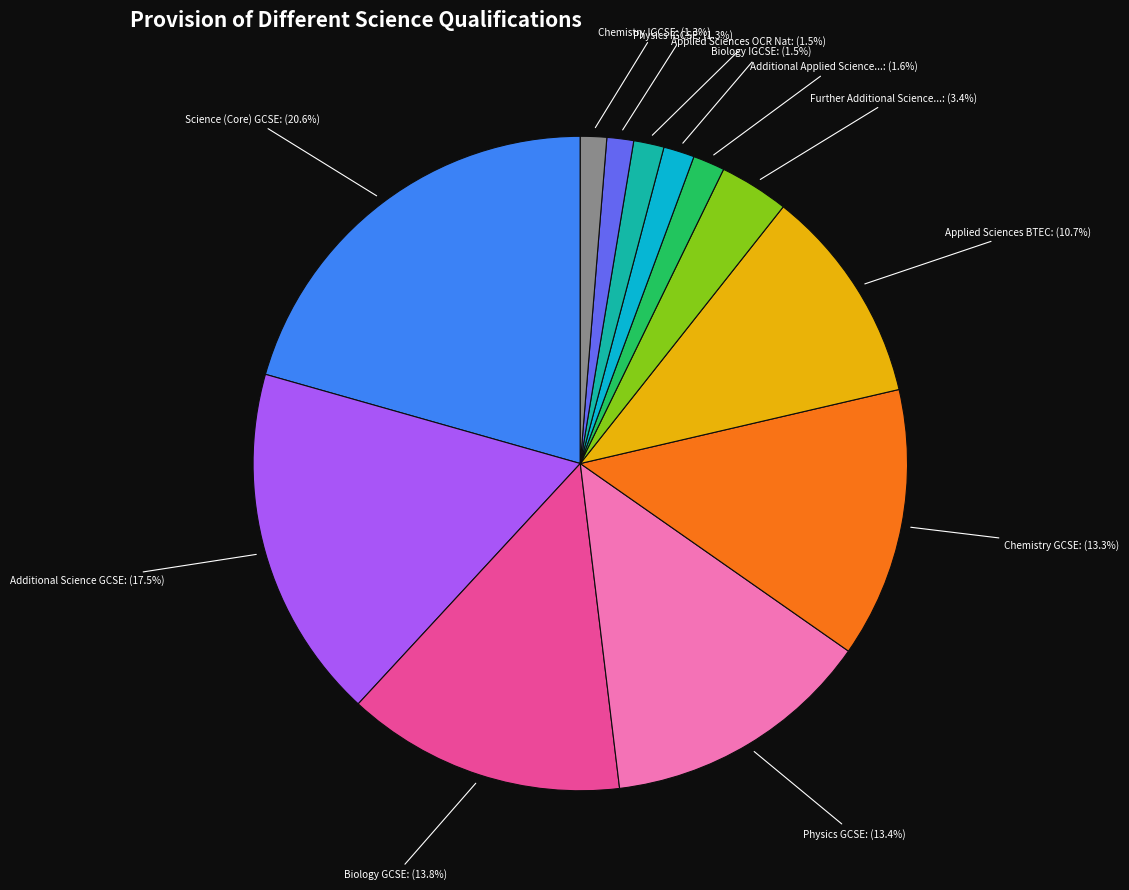

Does any single category account for the majority?

No